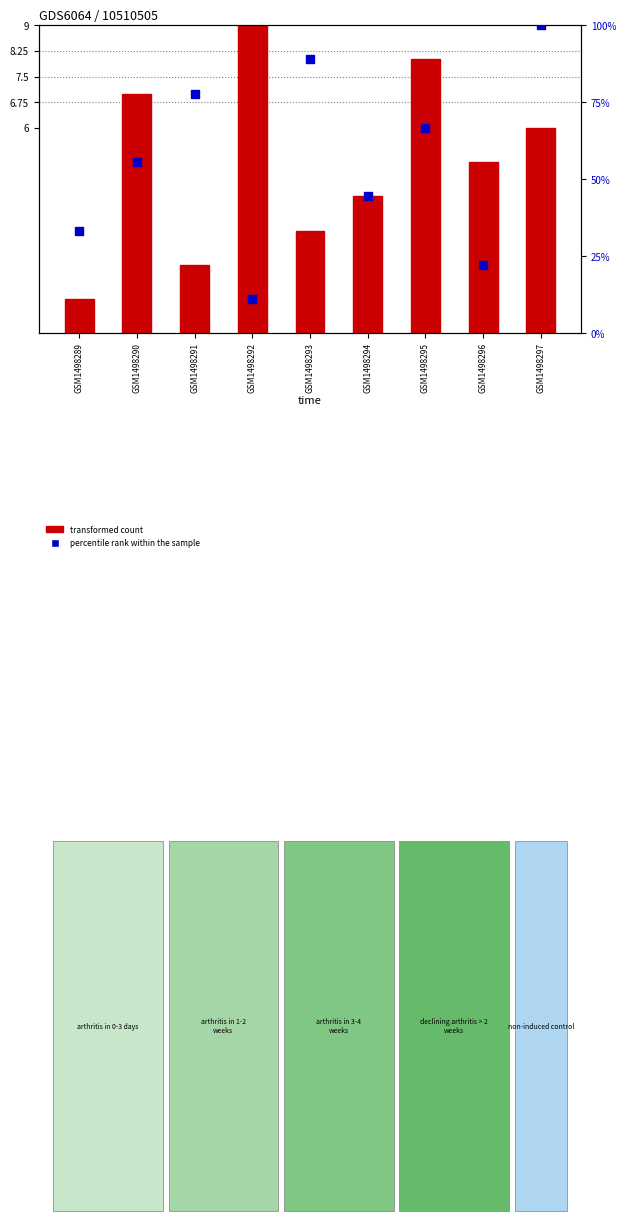

What is the total value across all series at GSM1498293?

91.9